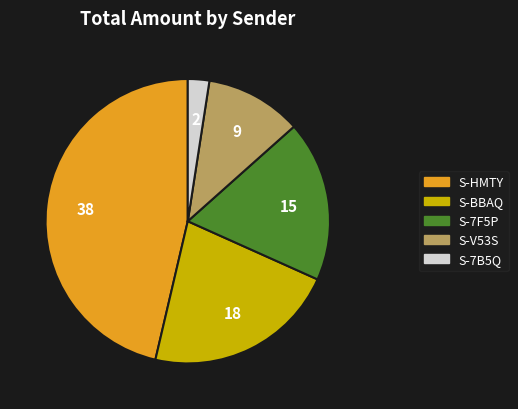

Does any single category account for the majority?

No